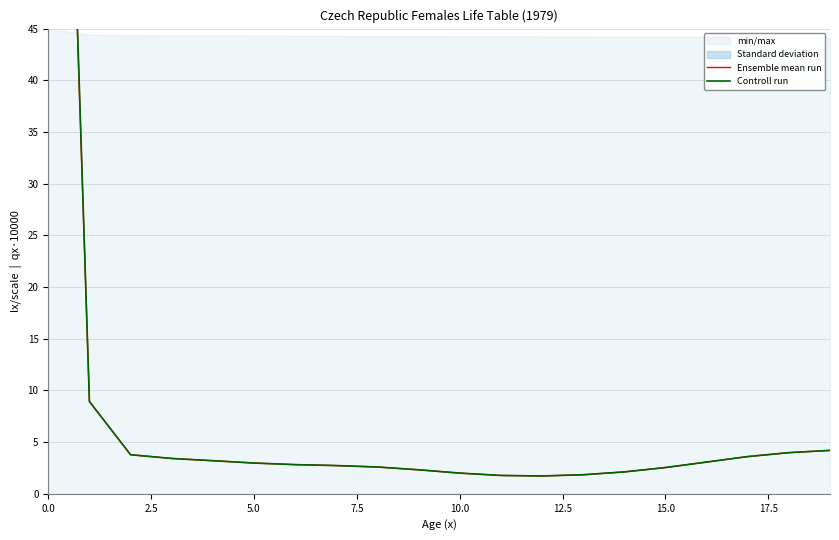

What is the sum of all Ensemble mean run values?

191.3